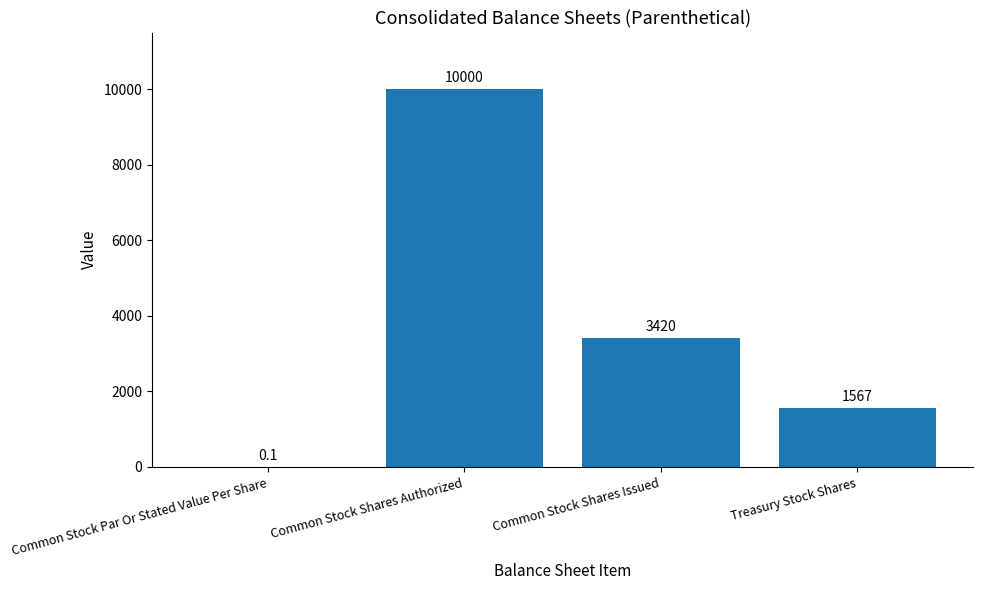

What is the approximate value at Treasury Stock Shares?

1567.0